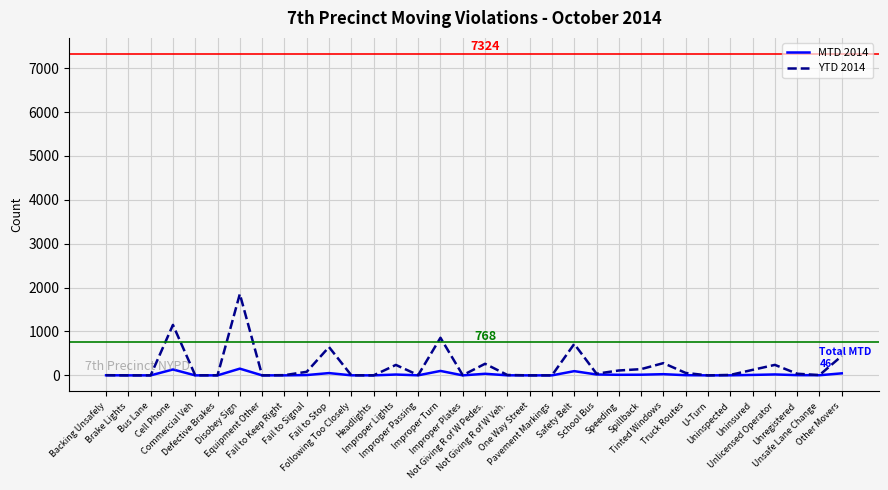

Which series has the widest spread of values?

YTD 2014